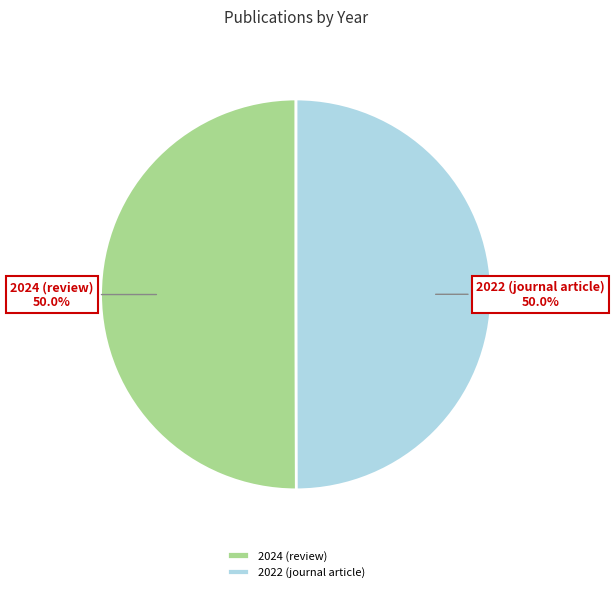

The 2022 (journal article) slice represents 64% of the pie. True or false?

False